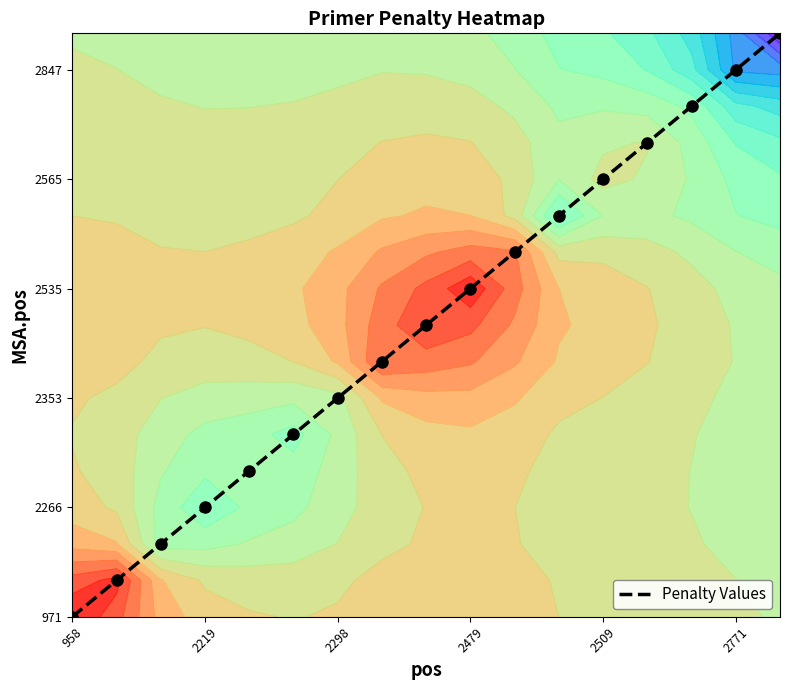

What is the maximum value shown in the chart?

16